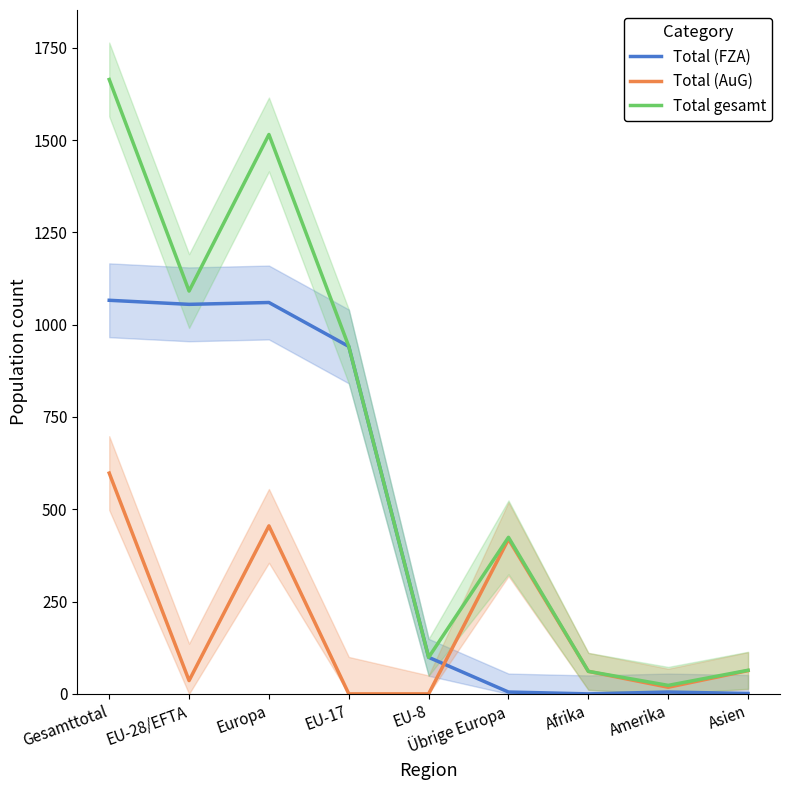

At how many categories does at least one series exceed 572?

4